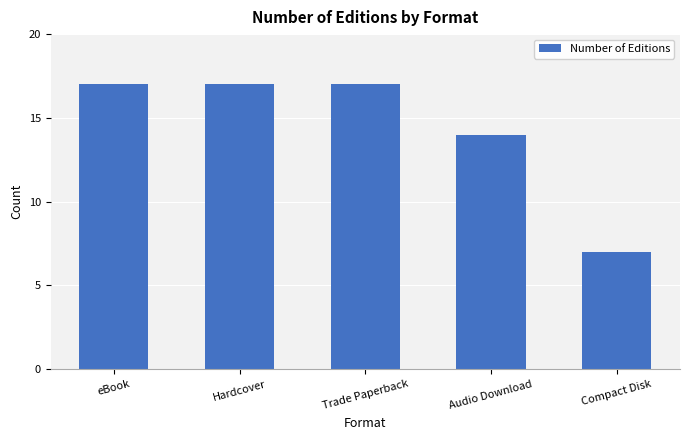

At which label is the value closest to 12?

Audio Download